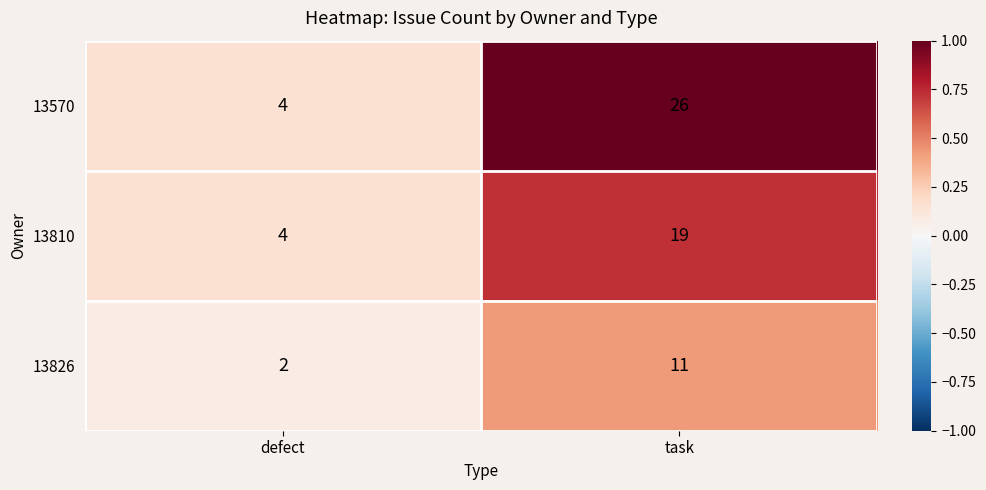

What is the difference between the 13826 values at task and defect?

9